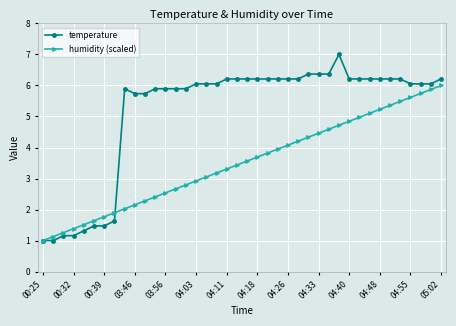

What are all the series names shown in the legend?

temperature, humidity (scaled)